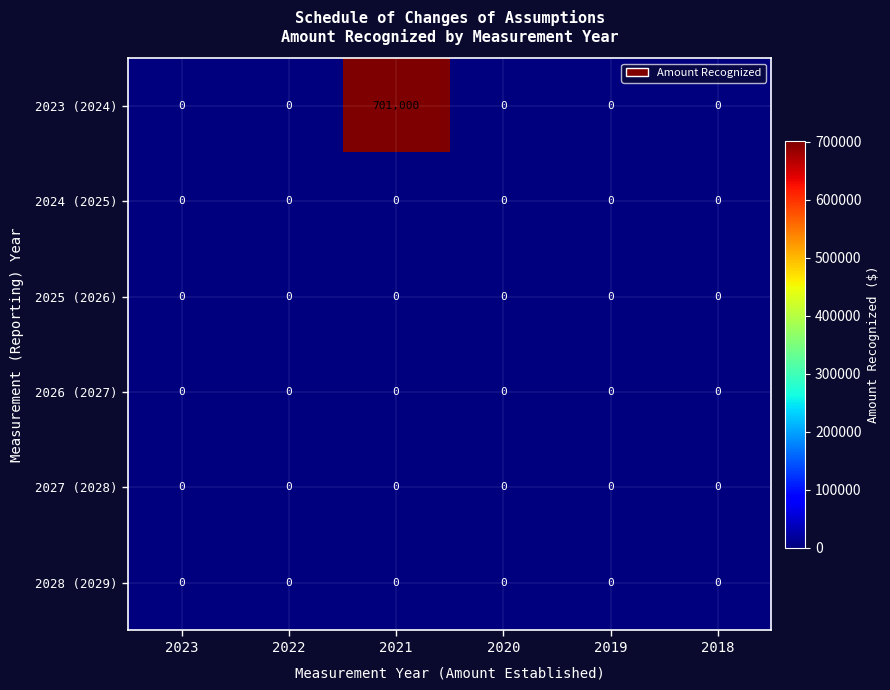

At which category is the sum across all series the highest?

2021